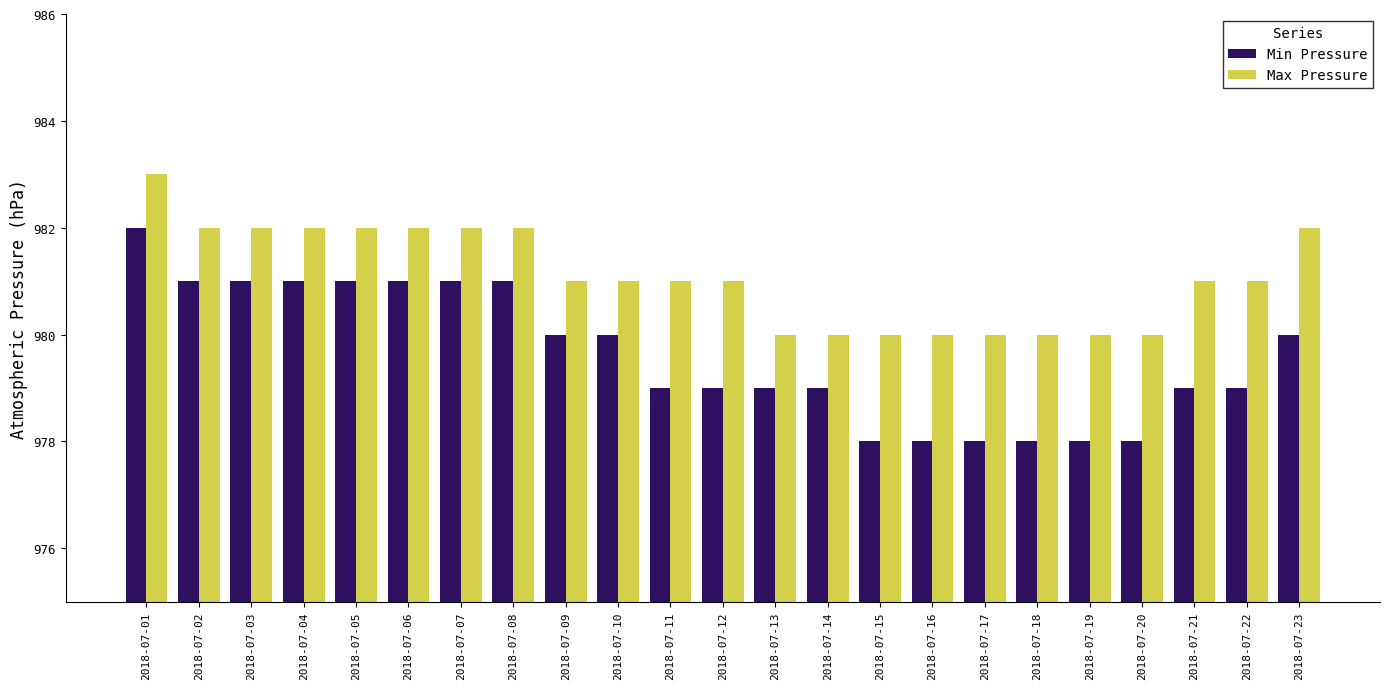

True or false: Min Pressure has a value of 577 at 2018-07-10.

False